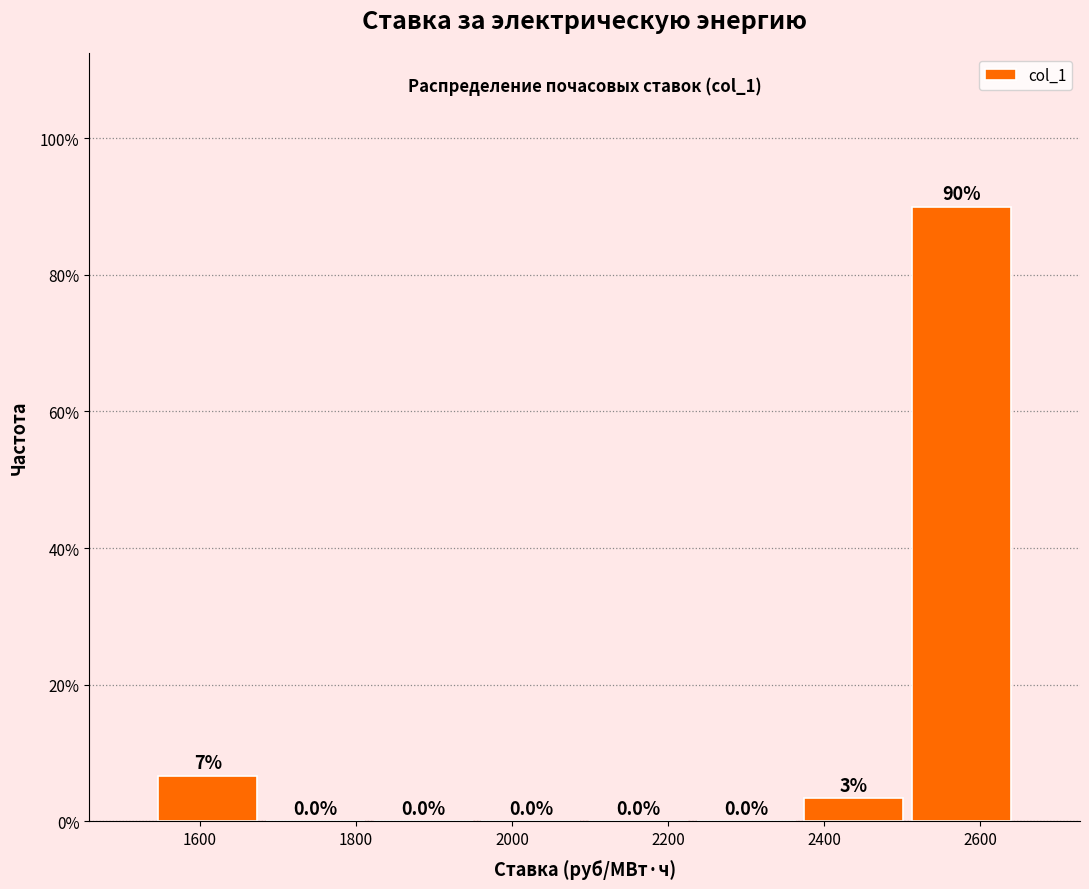

Over which range of the x-axis is the bar tallest?

2500 to 2640